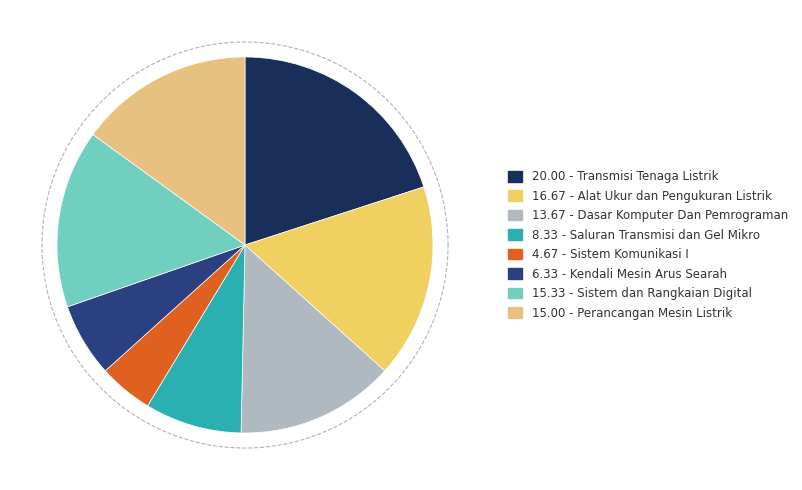

Do Dasar Komputer Dan Pemrograman and Sistem dan Rangkaian Digital together represent more than half of the pie?

No